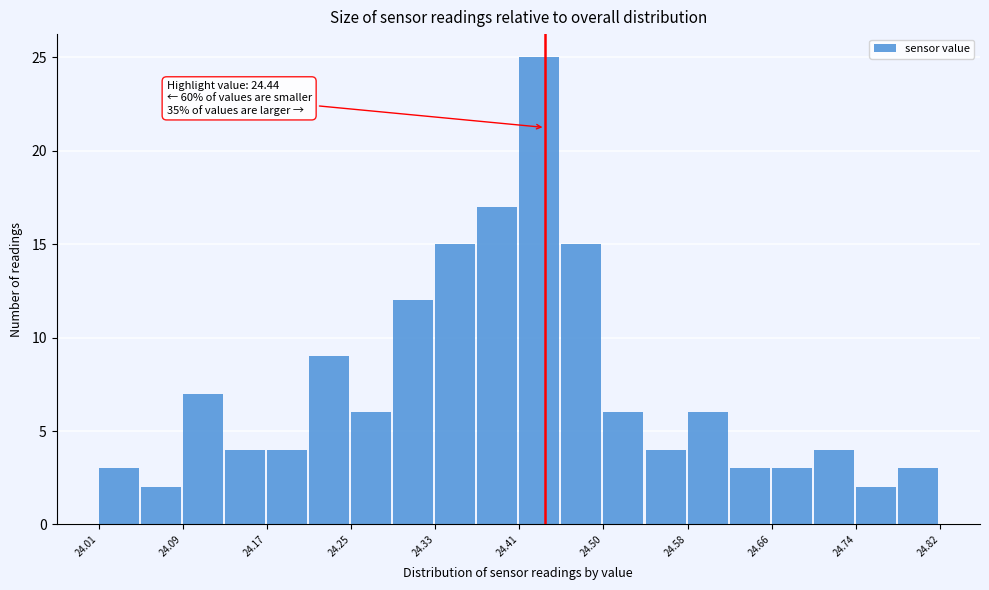

Over which range of the x-axis is the bar tallest?

24.42 to 24.46